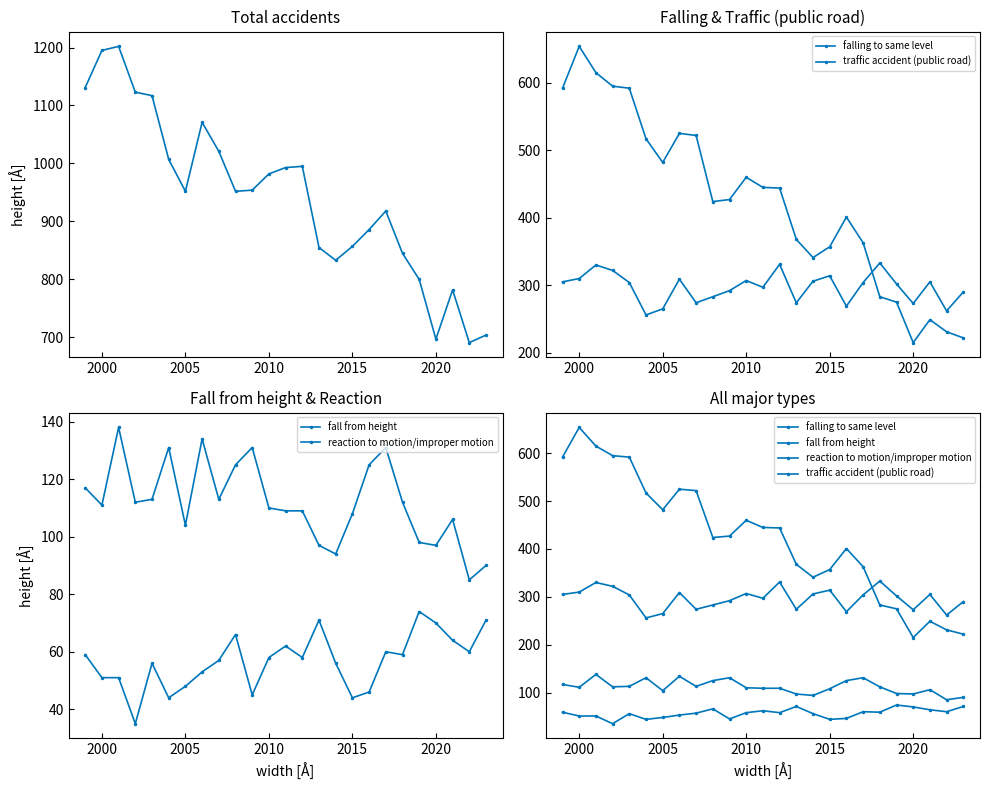

The value of total at 2015 is 857. True or false?

True